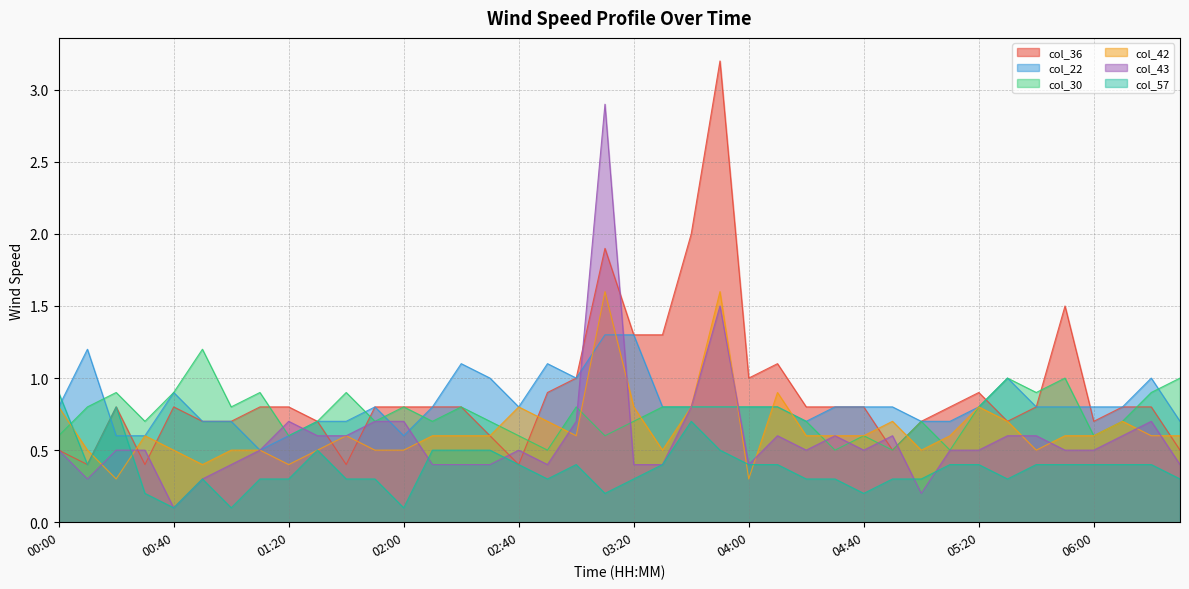

Between 01:20 and 02:30, which is larger?

02:30